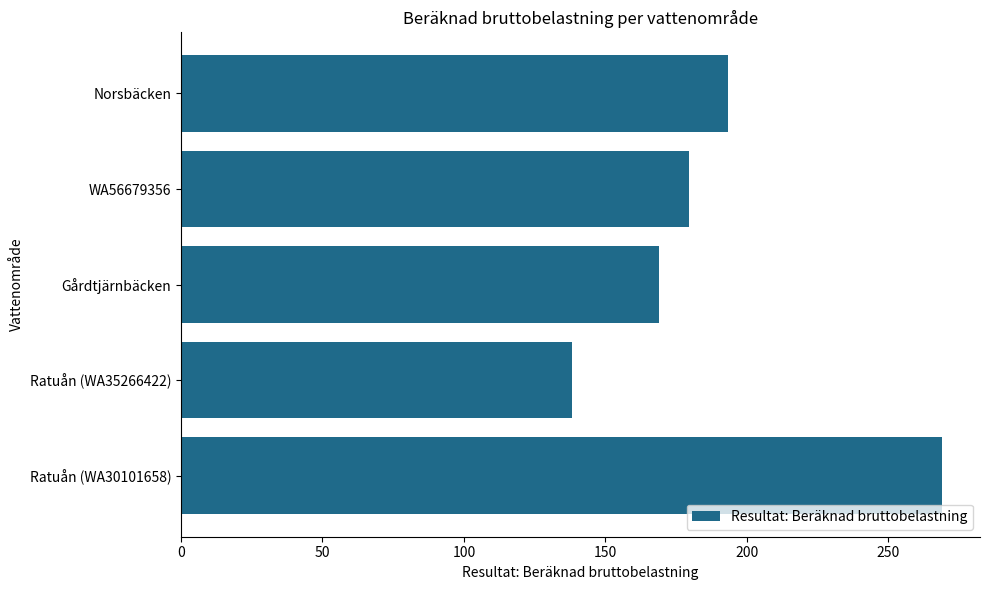

The value at Ratuån (WA30101658) is 482.1. True or false?

False